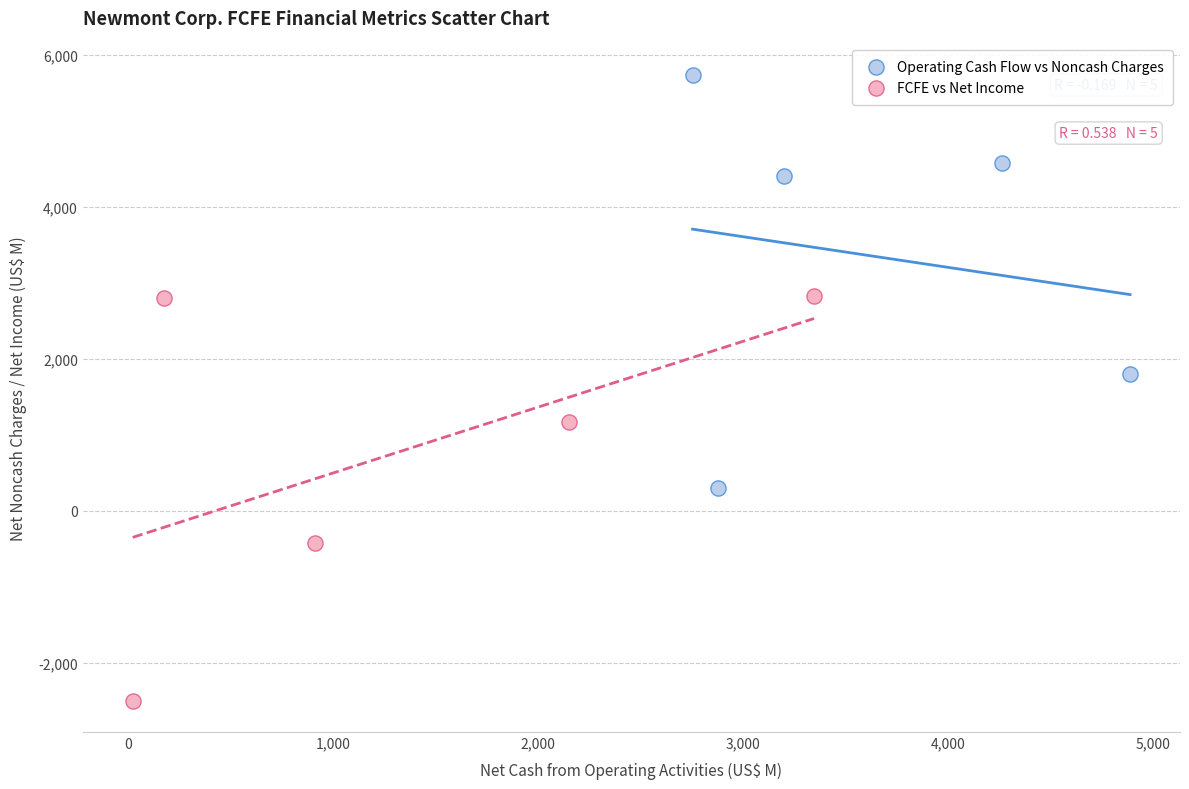

Which series contains the lowest Y value?

FCFE vs Net Income